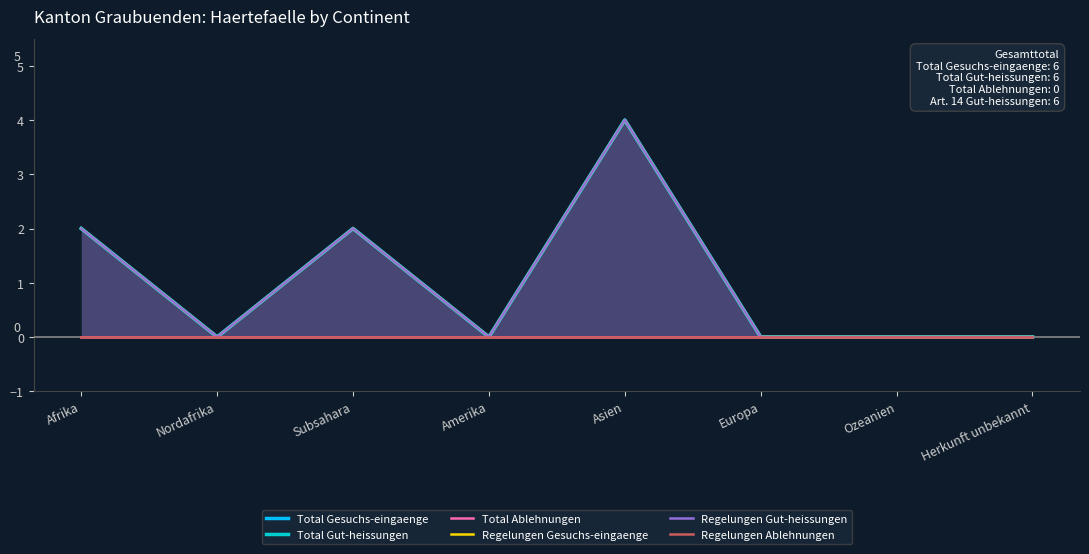

True or false: Total Gesuchs-eingaenge and Regelungen Ablehnungen intersect in this chart.

False